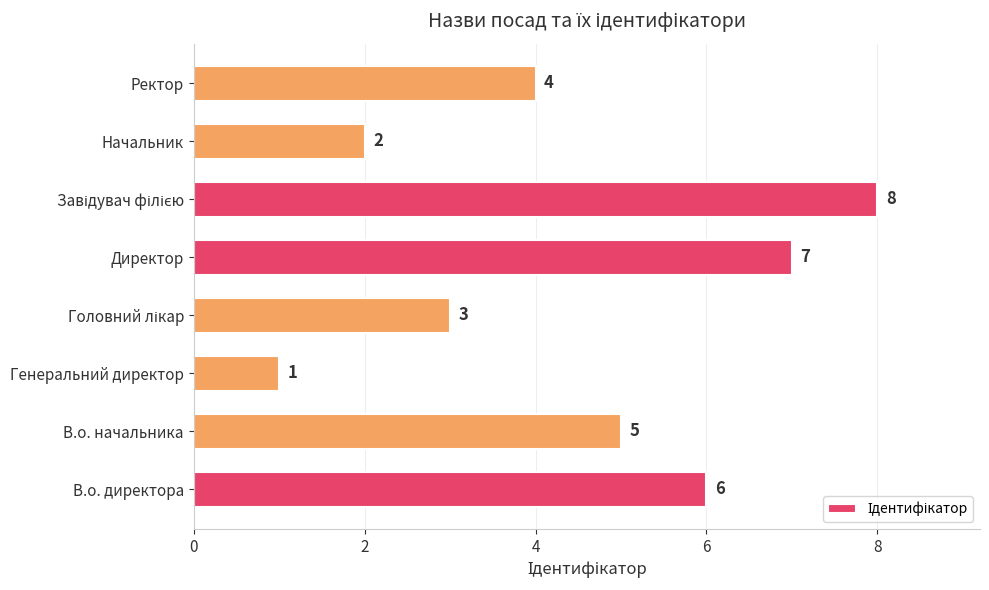

Which label corresponds to the smallest value in the chart?

Генеральний директор